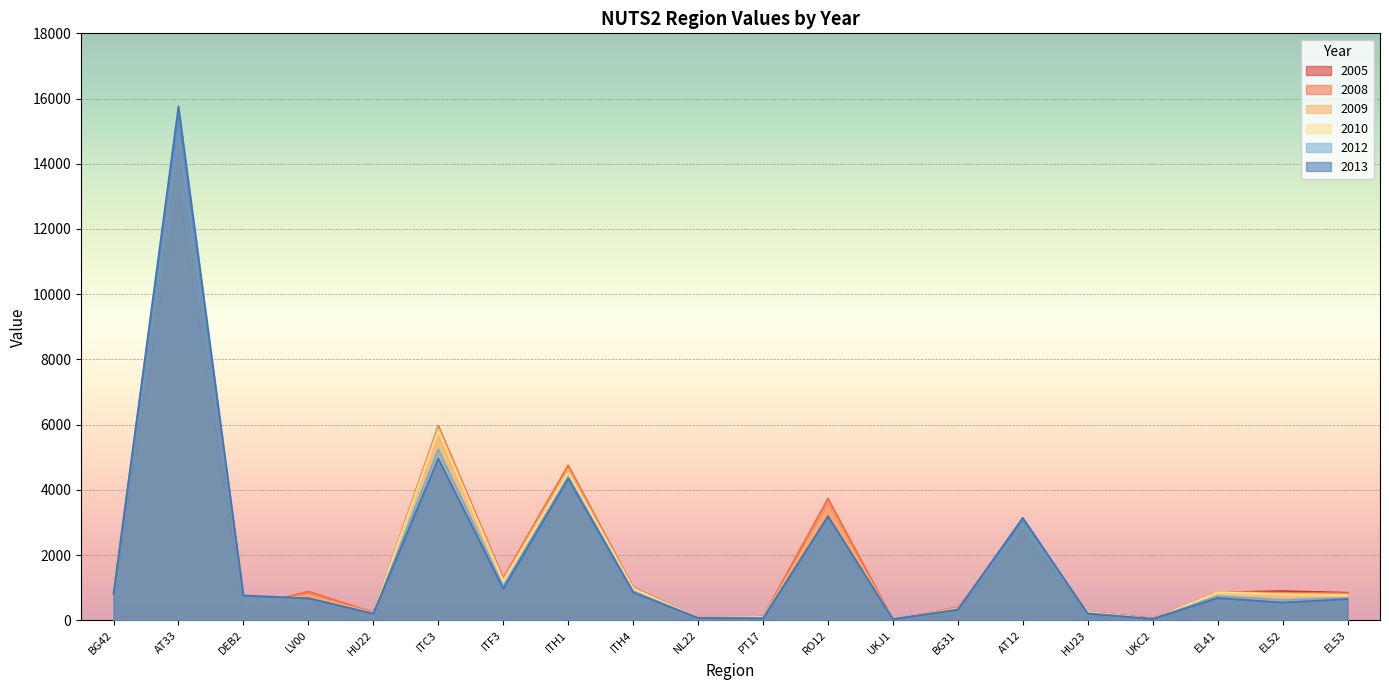

What is the value of the 2013 point at the 2nd from the left?

15764